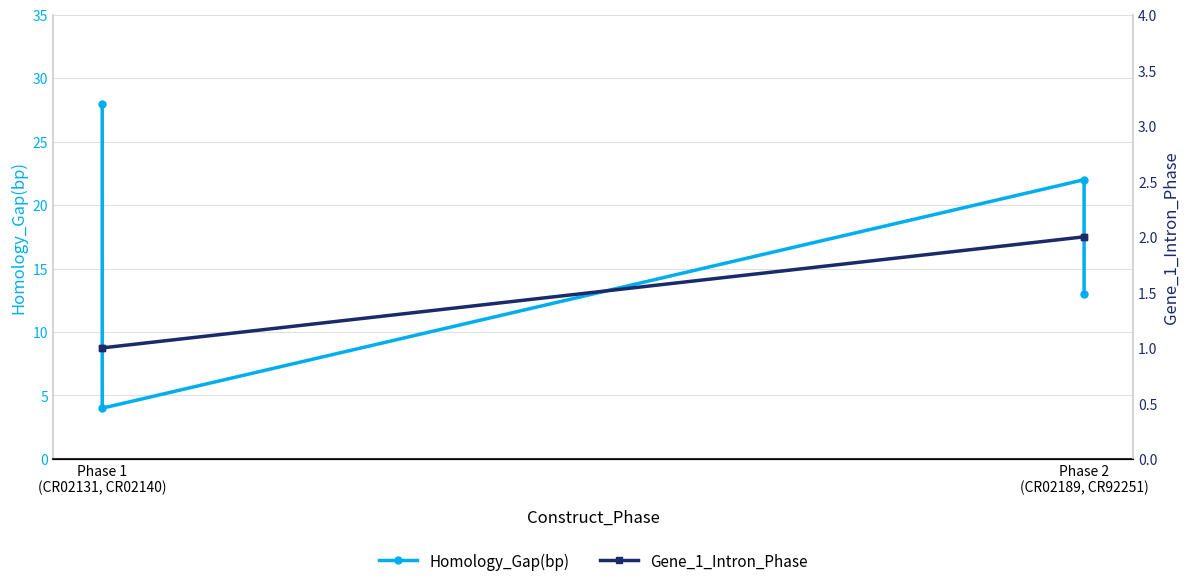

The value of Homology_Gap(bp) at Phase 2 (CR02189, CR92251) is 29. True or false?

False